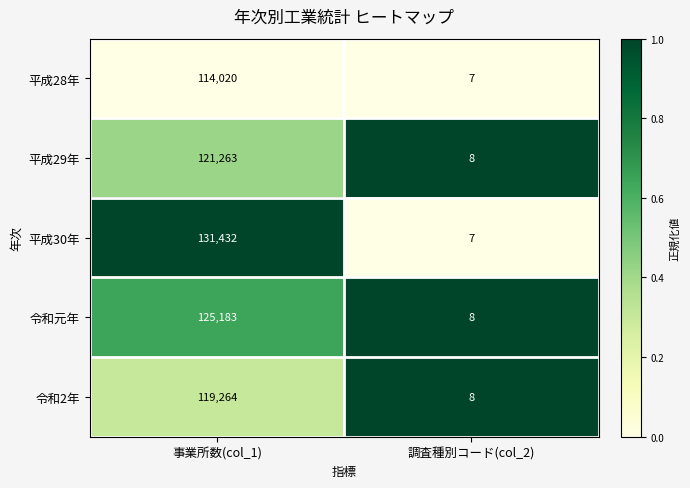

The value of 令和元年 at 調査種別コード(col_2) is 13. True or false?

False